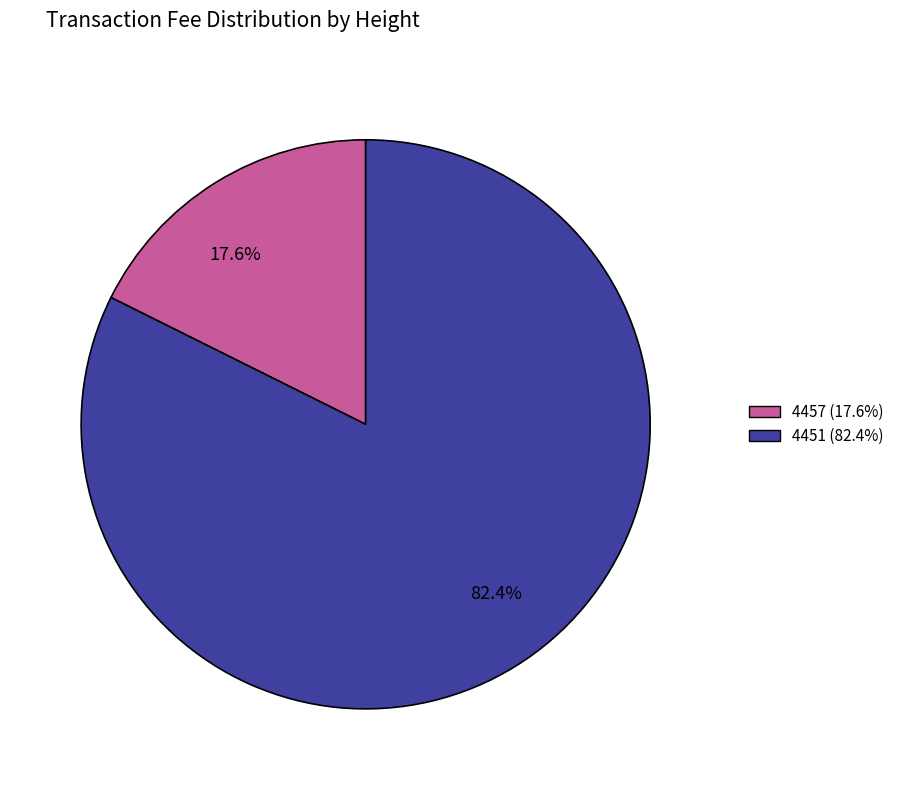

Do 4451 and 4457 together represent more than half of the pie?

Yes